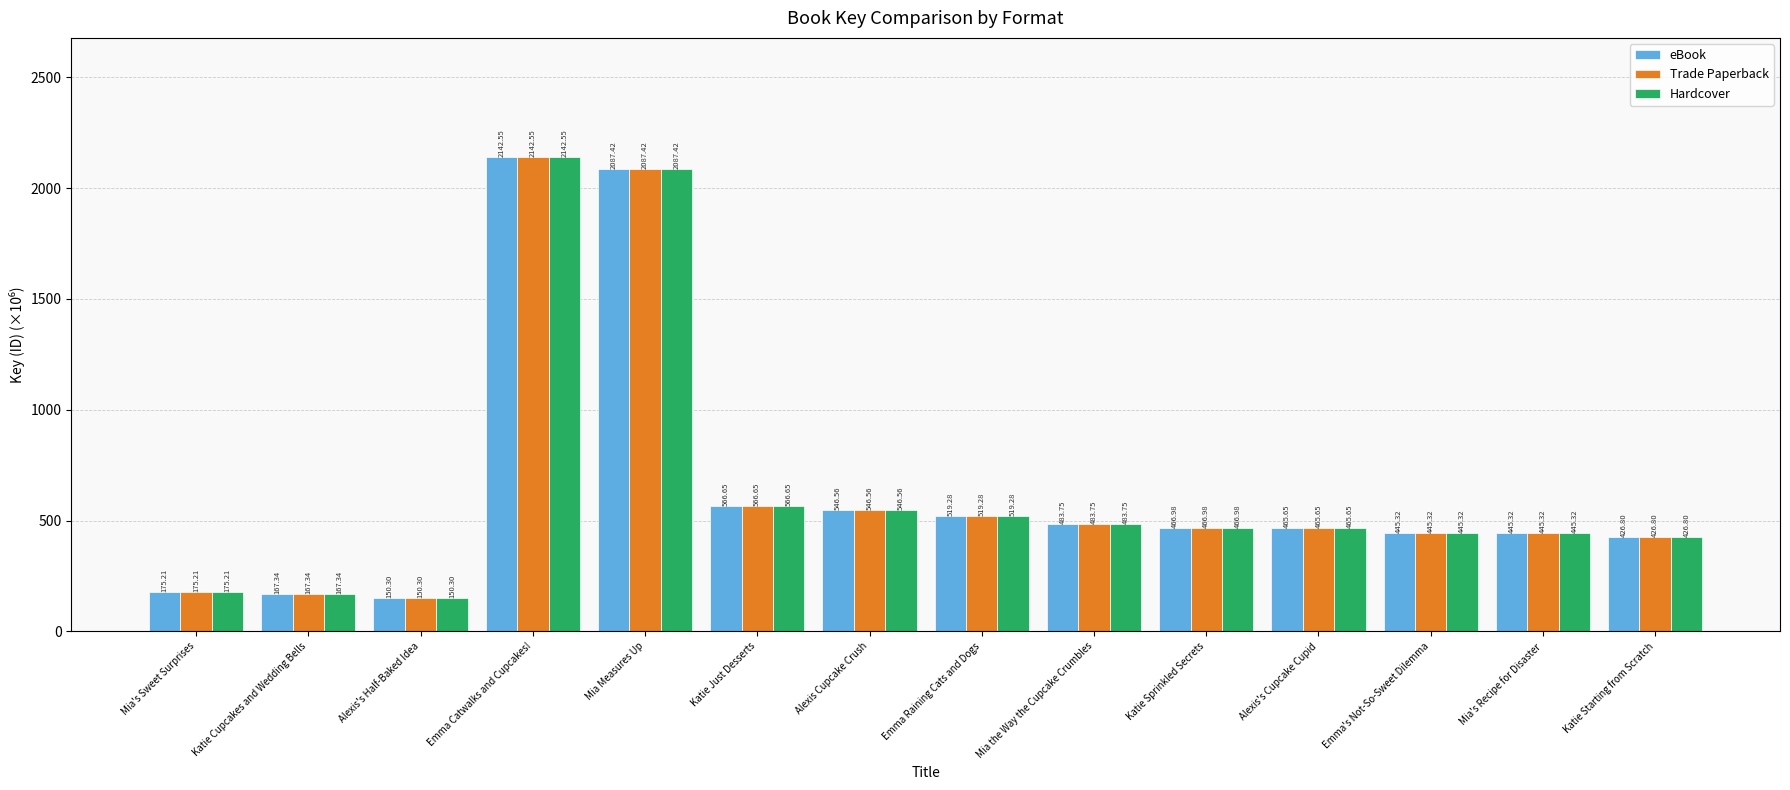

What is the average value of the eBook series?

649.2